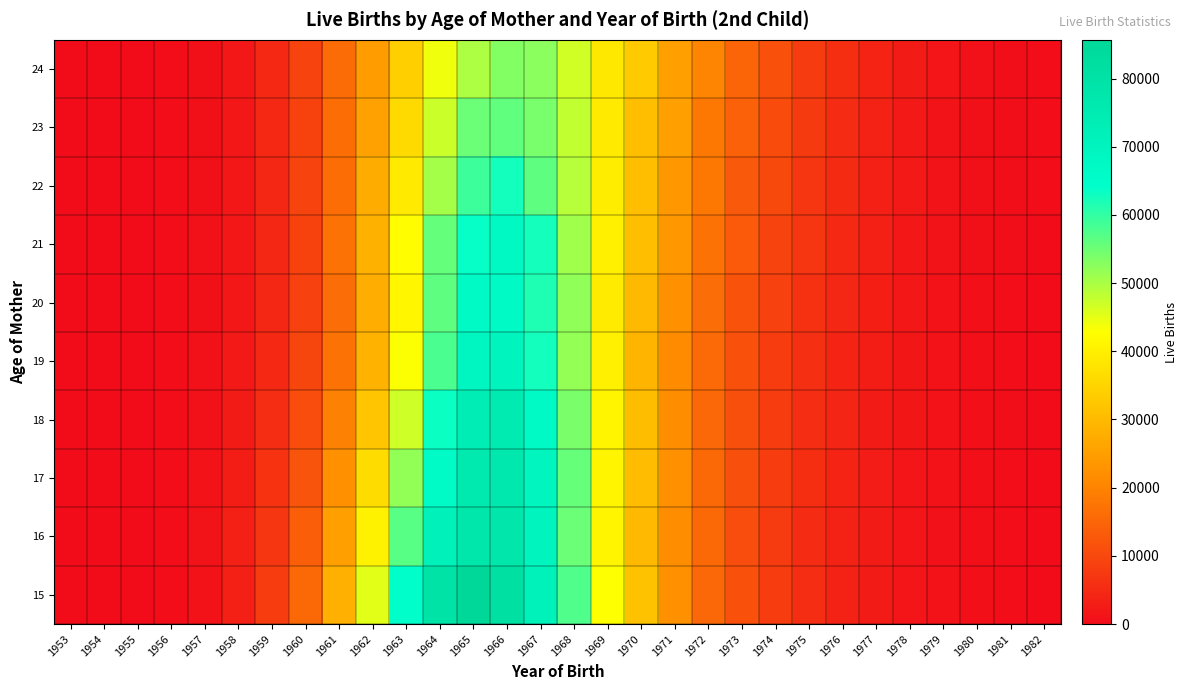

Reading right to left, list all the values displayed in this chart.

15: 1982=142	1981=280	1980=576	1979=1015	1978=1597	1977=2648	1976=3839	1975=5569	1974=8084	1973=11469	1972=15555	1971=22300	1970=31463	1969=42976	1968=57423	1967=71229	1966=80992	1965=85671	1964=79508	1963=64671	1962=45212	1961=28111	1960=15569	1959=8066	1958=3446	1957=1063	1956=258	1955=45	1954=6	1953=7
16: 1982=145	1981=309	1980=510	1979=986	1978=1560	1977=2584	1976=3691	1975=5482	1974=8009	1973=11014	1972=15591	1971=21673	1970=29867	1969=41021	1968=55312	1967=69785	1966=77678	1965=77138	1964=71461	1963=56781	1962=40625	1961=24979	1960=13747	1959=7118	1958=3378	1957=1226	1956=251	1955=47	1954=14	1953=11
17: 1982=161	1981=288	1980=505	1979=1054	1978=1668	1977=2783	1976=3903	1975=5742	1974=8203	1973=11377	1972=15623	1971=22268	1970=30346	1969=41087	1968=55653	1967=69581	1966=76753	1965=76374	1964=66094	1963=52001	1962=36431	1961=22535	1960=12055	1959=6361	1958=2938	1957=1132	1956=271	1955=47	1954=3	1953=17
18: 1982=155	1981=339	1980=567	1979=1039	1978=1784	1977=2631	1976=4249	1975=5668	1974=8328	1973=11335	1972=15550	1971=21752	1970=30788	1969=41144	1968=54008	1967=66795	1966=75145	1965=73541	1964=63324	1963=46896	1962=32054	1961=19729	1960=10909	1959=5656	1958=2643	1957=928	1956=283	1955=56	1954=6	1953=2
19: 1982=126	1981=319	1980=596	1979=1118	1978=1780	1977=2930	1976=3955	1975=6092	1974=8168	1973=11555	1972=15774	1971=21398	1970=29062	1969=39887	1968=51843	1967=62598	1966=69675	1965=68806	1964=57922	1963=43004	1962=28612	1961=17183	1960=9581	1959=4803	1958=2252	1957=877	1956=251	1955=41	1954=8	1953=1
20: 1982=136	1981=332	1980=667	1979=1104	1978=1893	1977=3088	1976=4469	1975=6207	1974=9011	1973=12024	1972=16250	1971=22365	1970=29927	1969=39181	1968=52115	1967=61732	1966=66653	1965=66565	1964=56320	1963=41202	1962=27715	1961=16296	1960=8958	1959=4481	1958=2050	1957=765	1956=225	1955=44	1954=8	1953=0
21: 1982=142	1981=372	1980=740	1979=1311	1978=2127	1977=3327	1976=4865	1975=7045	1974=9536	1973=13206	1972=17178	1971=23460	1970=31010	1969=40016	1968=50790	1967=62428	1966=67636	1965=63610	1964=55844	1963=42647	1962=28440	1961=17171	1960=9072	1959=4542	1958=2023	1957=853	1956=231	1955=46	1954=5	1953=1
22: 1982=192	1981=356	1980=742	1979=1333	1978=2184	1977=3430	1976=5141	1975=7063	1974=10225	1973=13042	1972=18181	1971=23643	1970=30983	1969=39579	1968=49014	1967=56377	1966=62598	1965=59153	1964=50465	1963=39065	1962=27463	1961=16417	1960=9348	1959=4583	1958=1972	1957=731	1956=227	1955=36	1954=5	1953=1
23: 1982=186	1981=405	1980=826	1979=1303	1978=2304	1977=3690	1976=5215	1975=7735	1974=10641	1973=14328	1972=18089	1971=25062	1970=30939	1969=39130	1968=47884	1967=54095	1966=56090	1965=55267	1964=47333	1963=36041	1962=25293	1961=16410	1960=9154	1959=4789	1958=2083	1957=733	1956=215	1955=43	1954=7	1953=0
24: 1982=217	1981=383	1980=861	1979=1608	1978=2665	1977=3986	1976=5782	1975=7959	1974=11394	1973=14961	1972=20250	1971=25172	1970=33229	1969=38781	1968=46700	1967=52705	1966=53312	1965=49769	1964=44114	1963=33990	1962=24583	1961=16021	1960=9404	1959=4808	1958=2170	1957=756	1956=215	1955=40	1954=2	1953=0